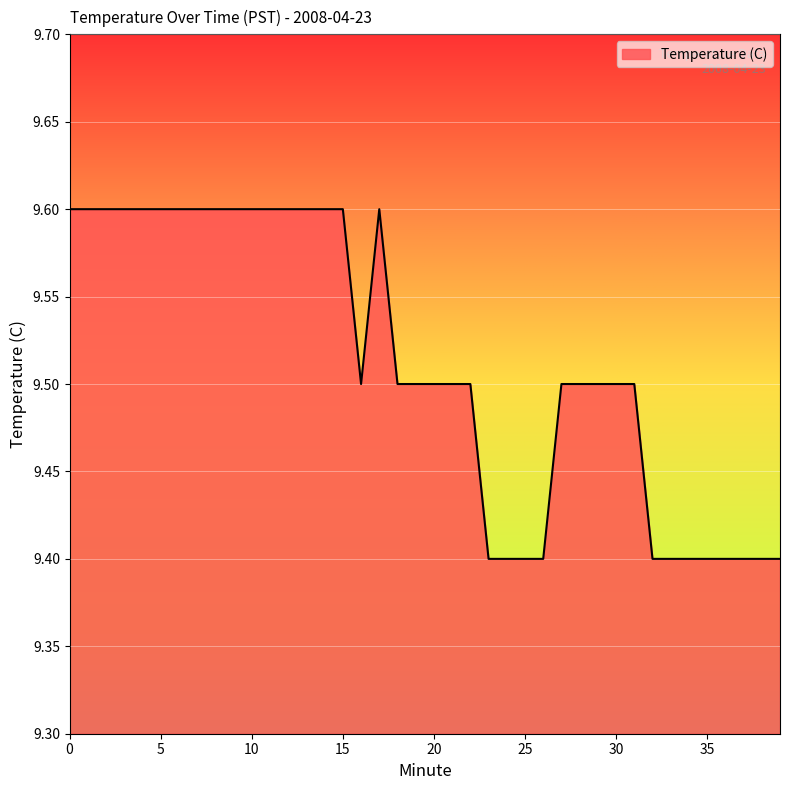

What is the greatest value displayed?

9.6